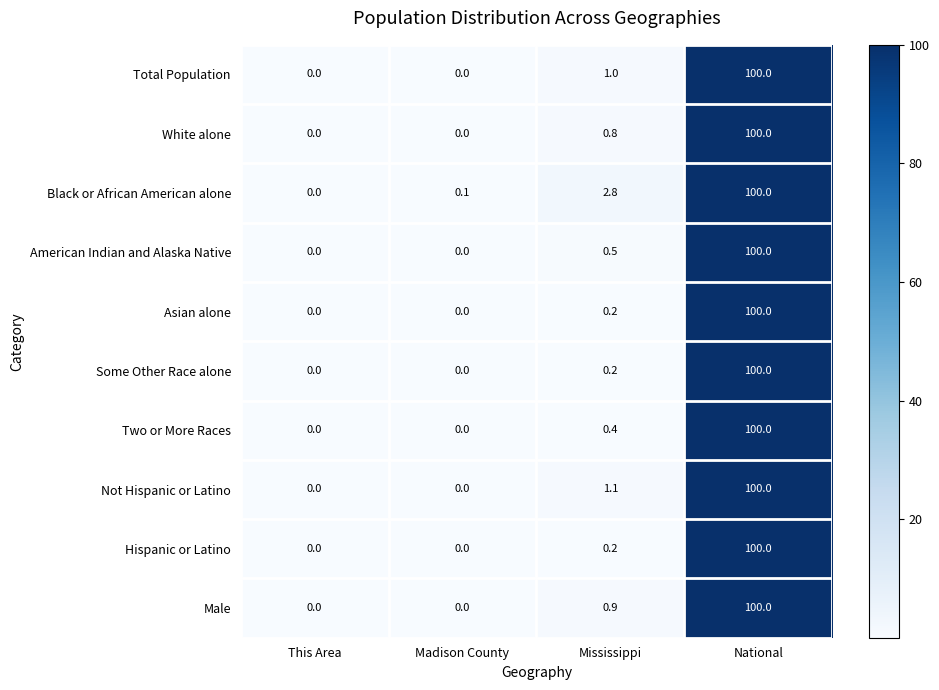

What is the difference between the second highest and minimum values in the White alone series?

0.8